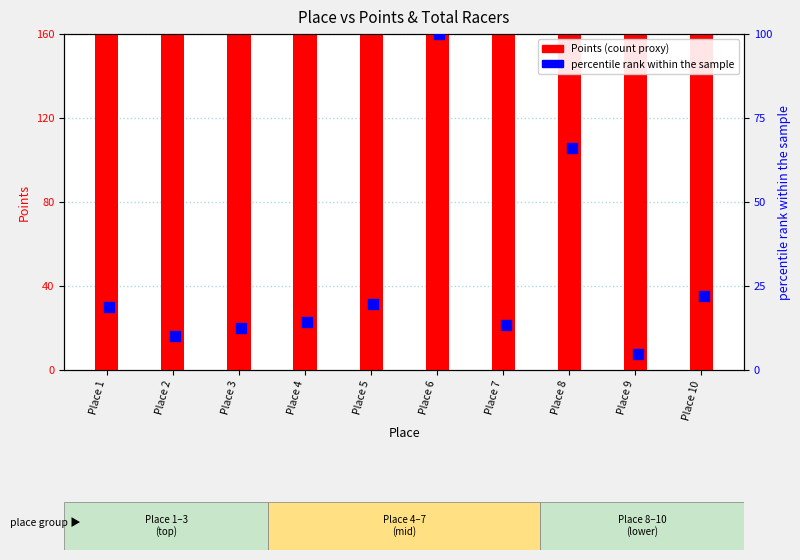

Is the value of Points (count proxy) at Place 2 greater than the value of percentile rank within the sample at Place 8?

Yes